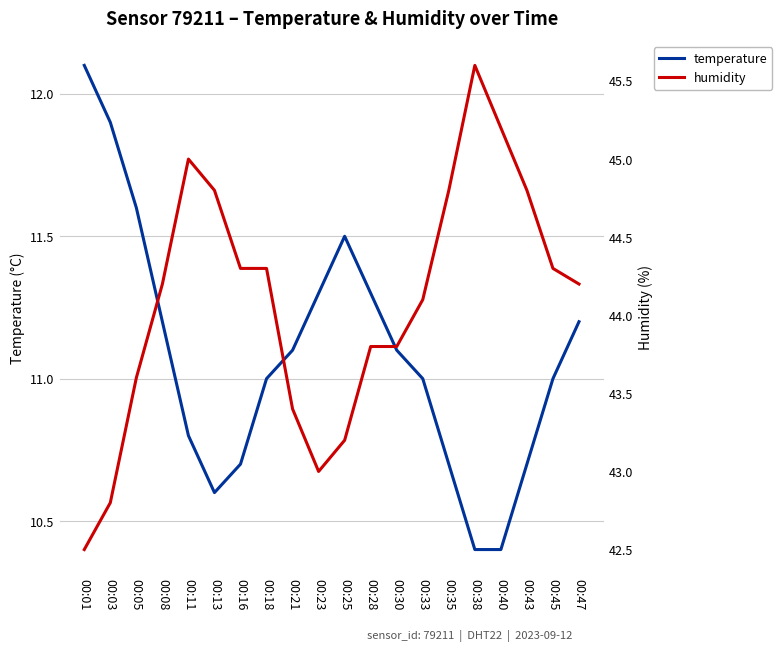

At 00:35, list the series in order from smallest to largest.

temperature, humidity